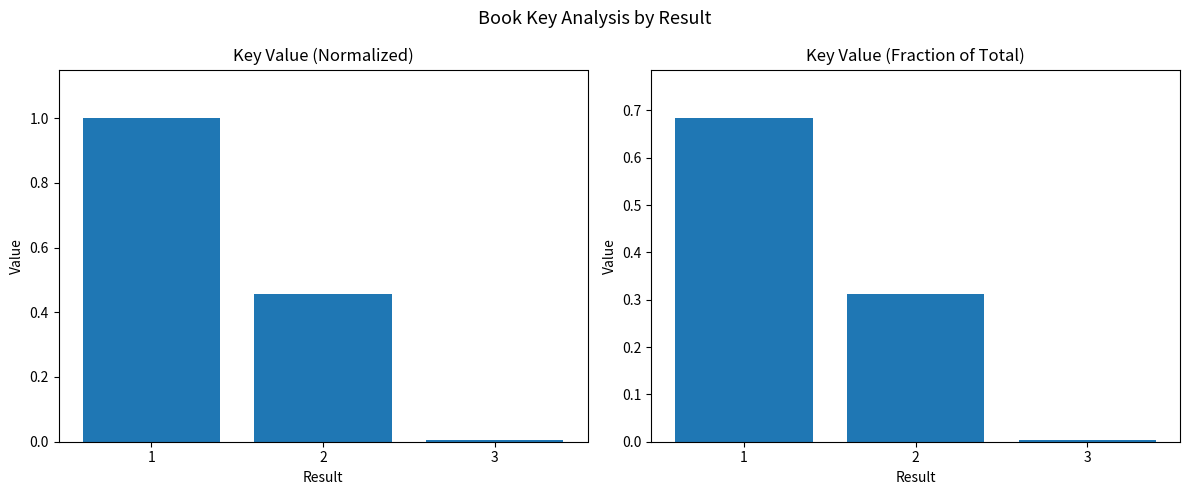

Rank the categories by Key (normalized) value from highest to lowest.

1, 2, 3